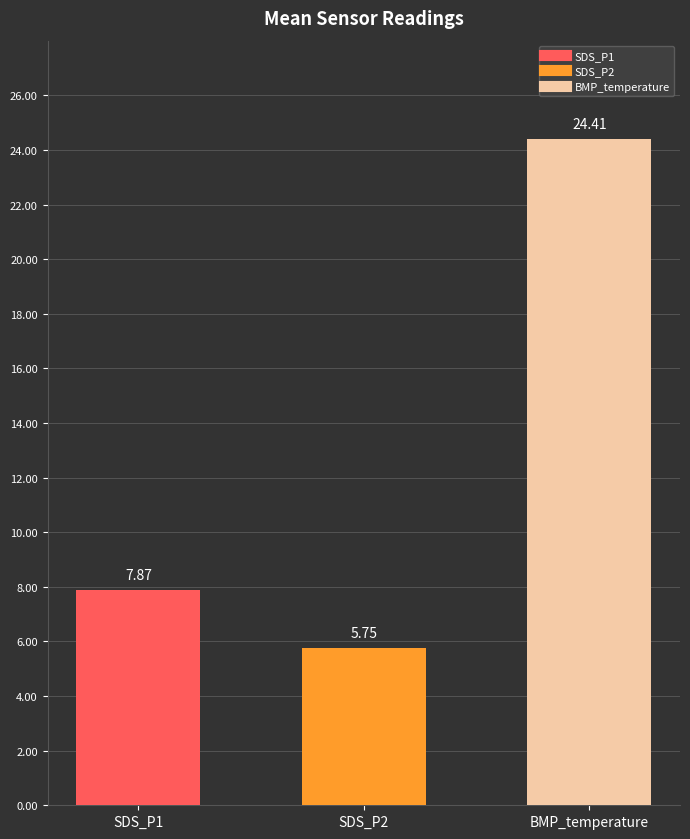

What is the change in value from SDS_P2 to BMP_temperature?

+18.7